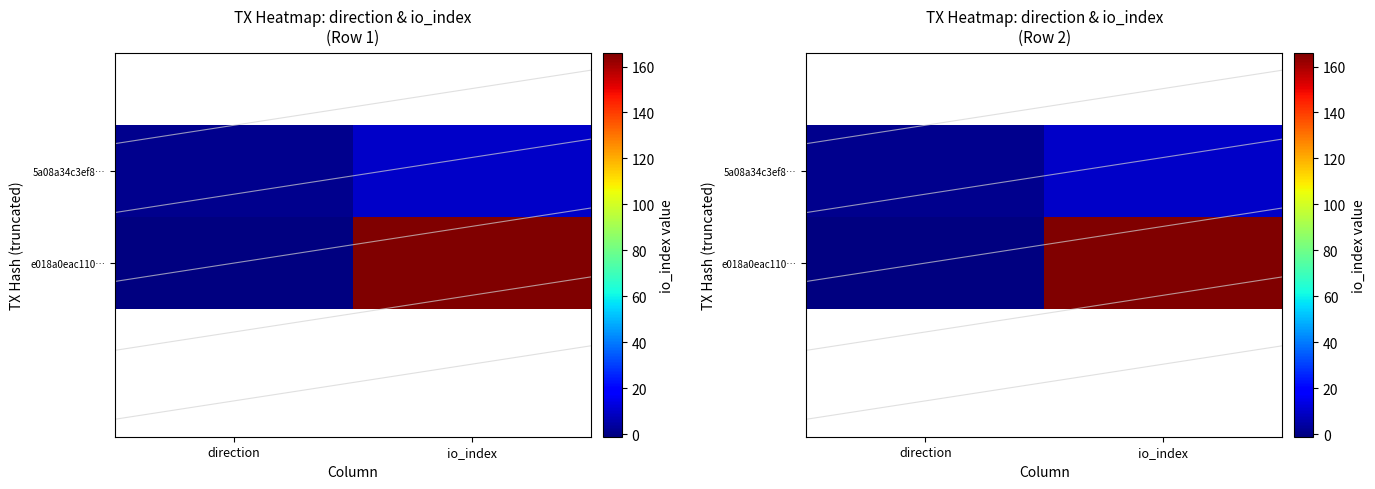

At which label does 5a08a34c3ef8… reach its peak?

io_index